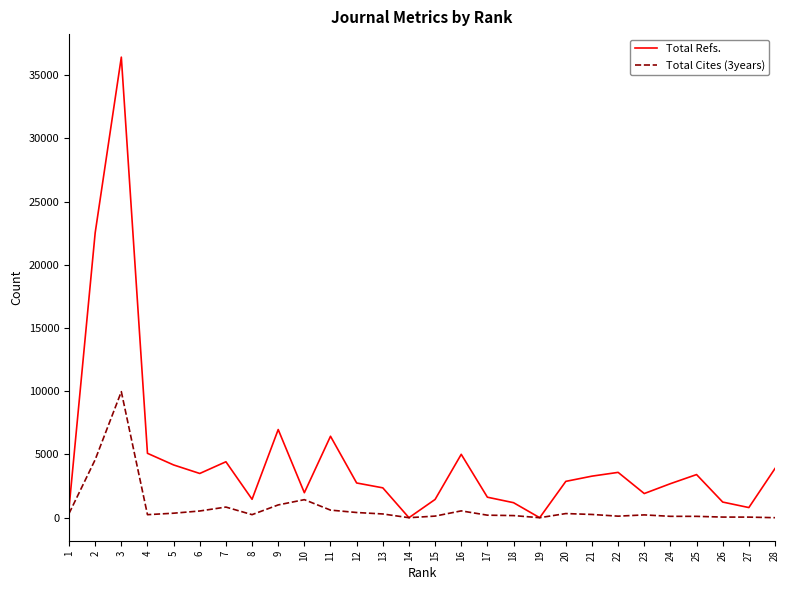

The Total Cites (3years) series shows -4591 at 19. True or false?

False